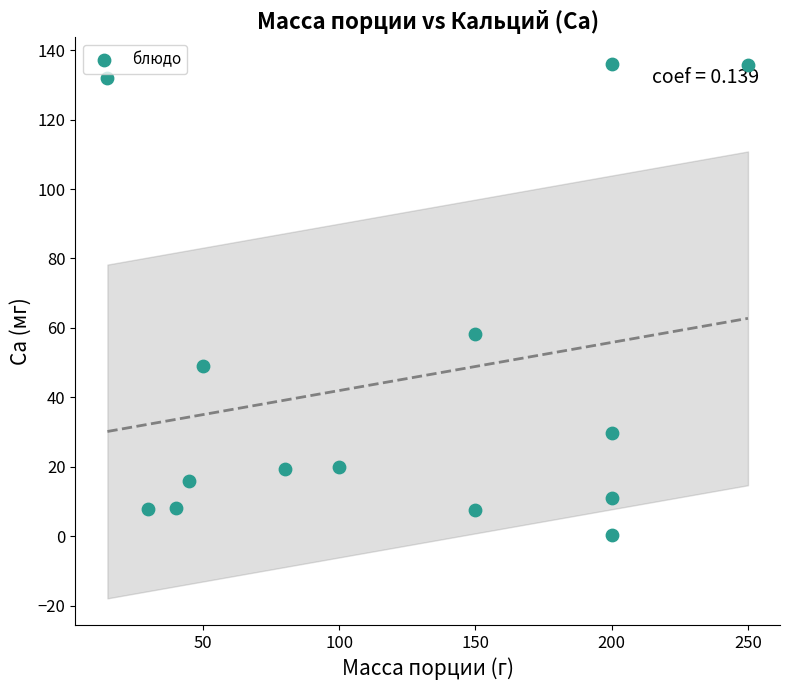

What Y value in the scatter plot is closest to 68?

58.2